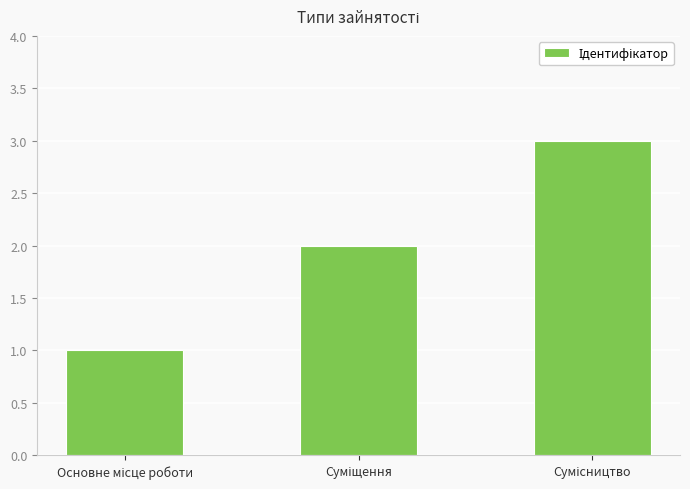

What is the average value?

2